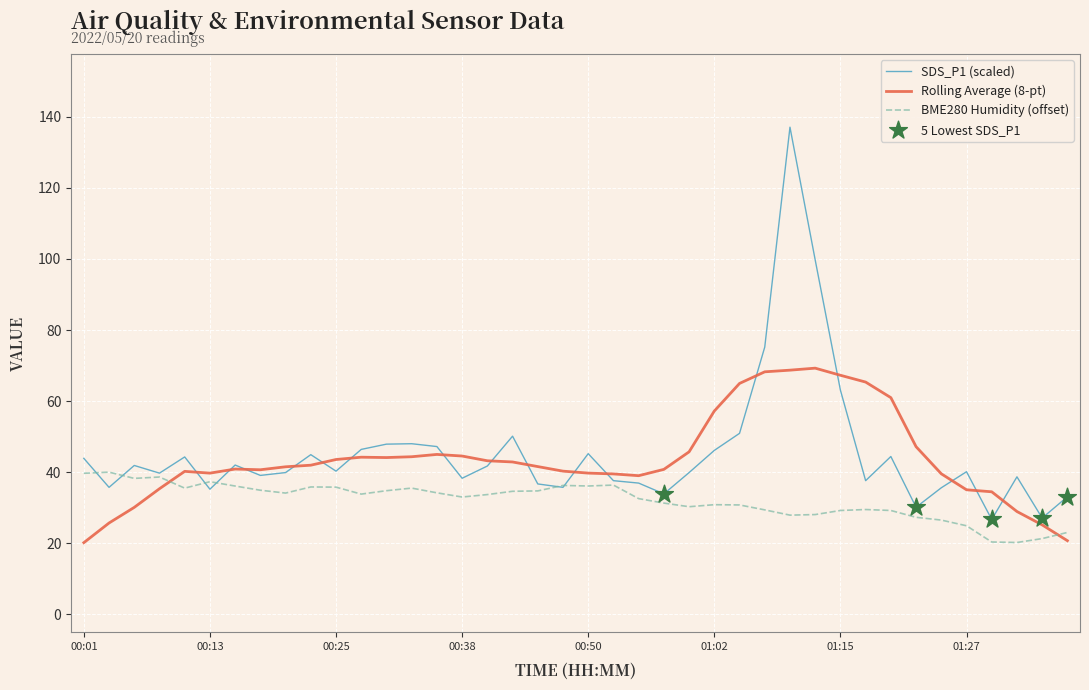

Which series has the widest spread of values?

SDS_P1 (scaled)